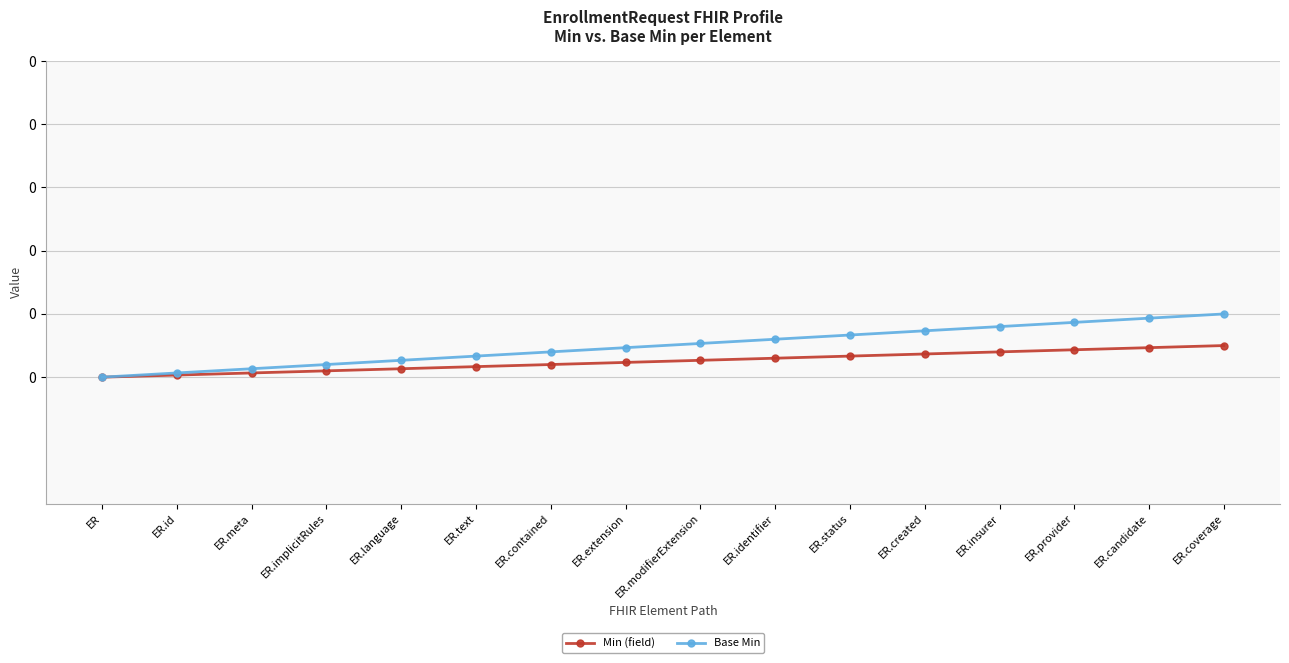

What is the sum of all Min (field) values?

0.4